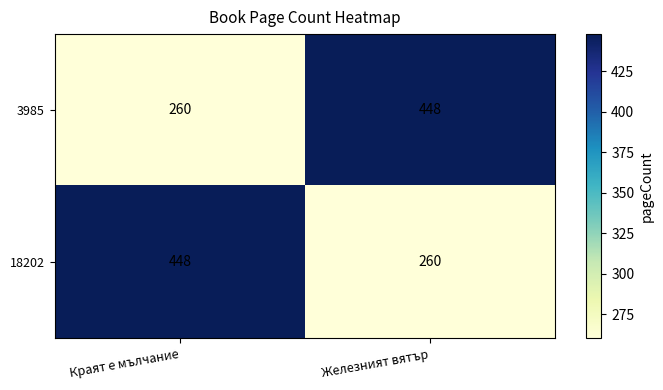

Read the 3985 value at Железният вятър, to the nearest 50.

450